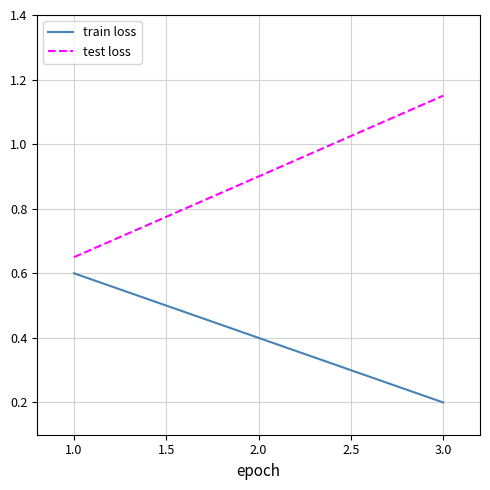

Which category has the lowest value across all series?

3.0